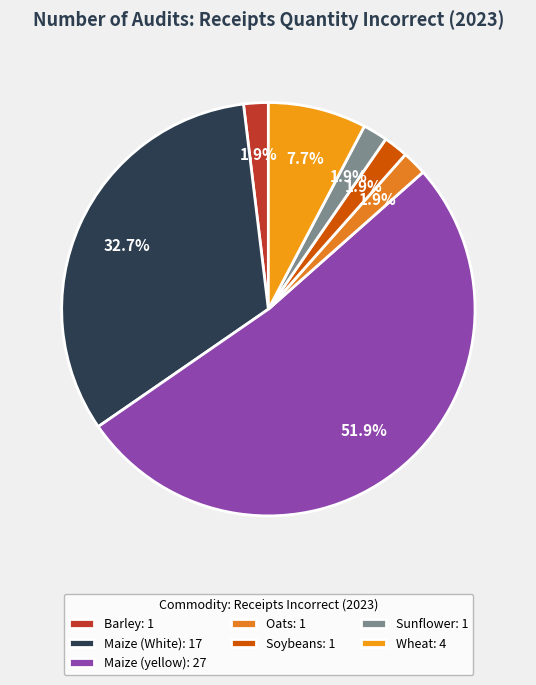

How many segments does this pie chart have?

7